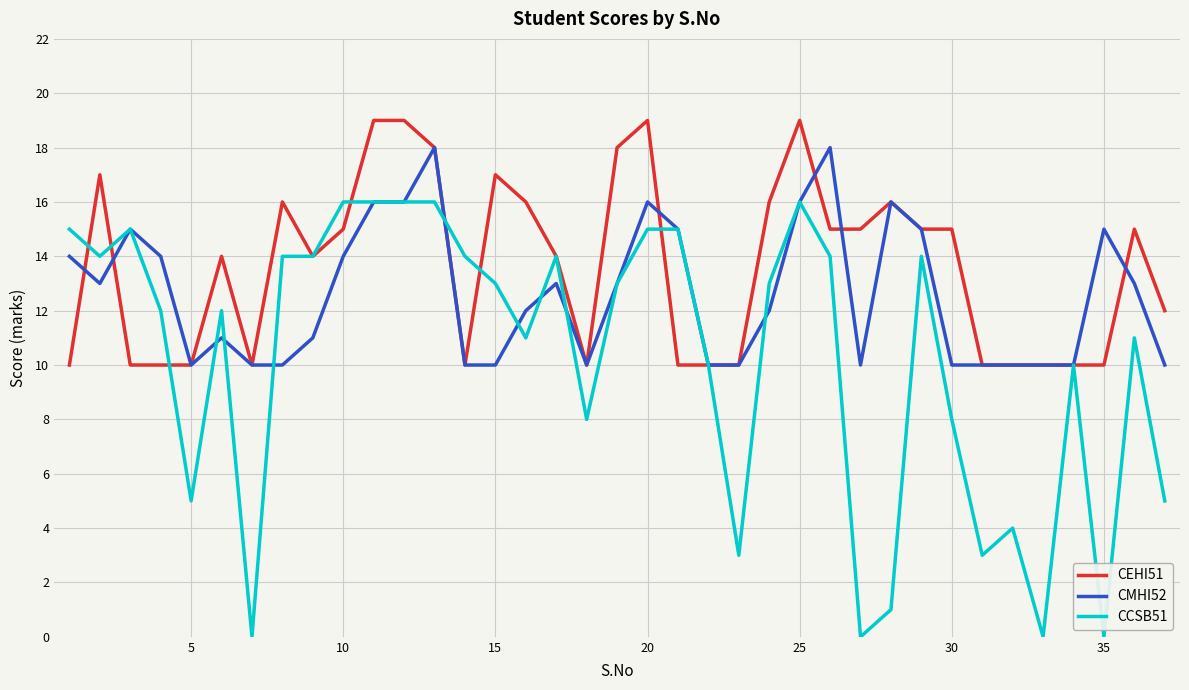

Which series has the largest total across all categories?

CEHI51